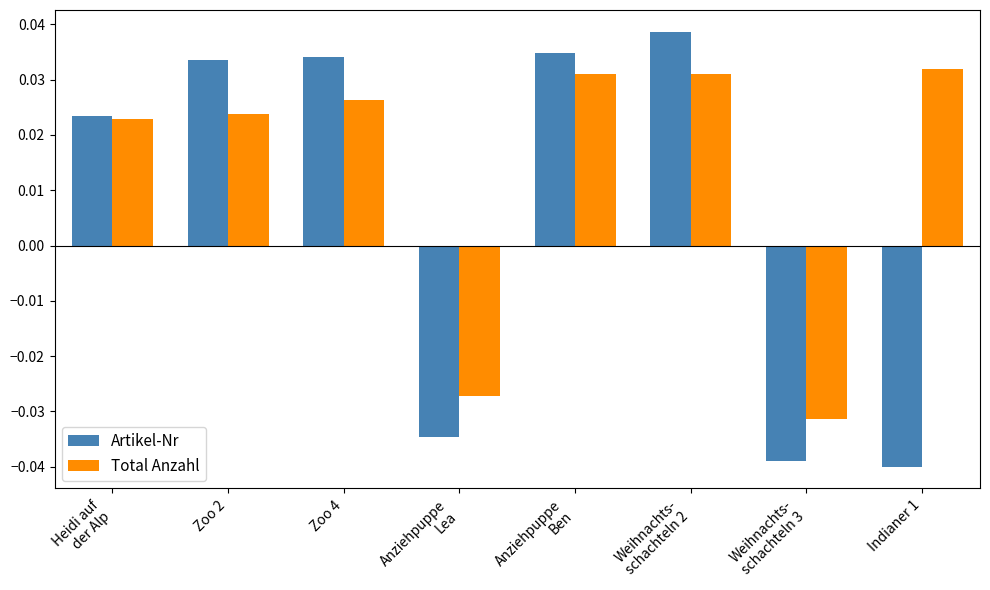

What are all the series names shown in the legend?

Artikel-Nr, Total Anzahl